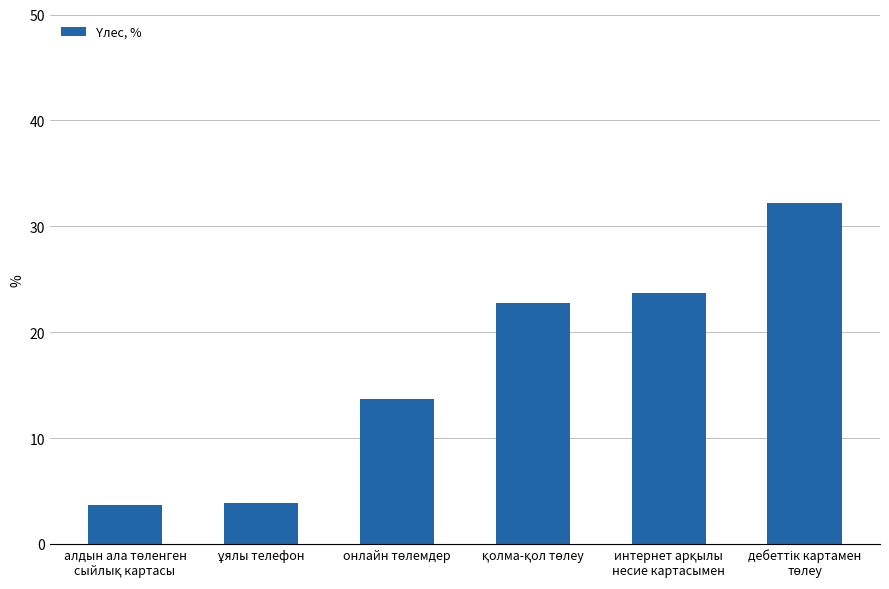

How many distinct data groups are displayed?

1